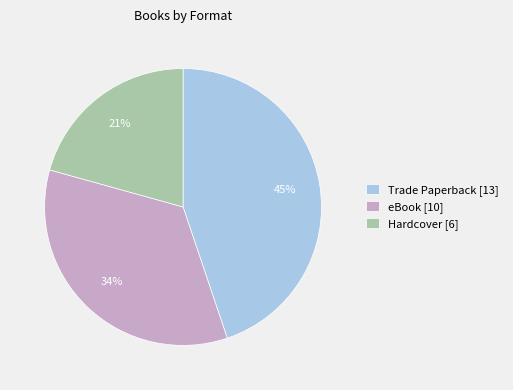

Which category has the biggest portion of the pie?

Trade Paperback